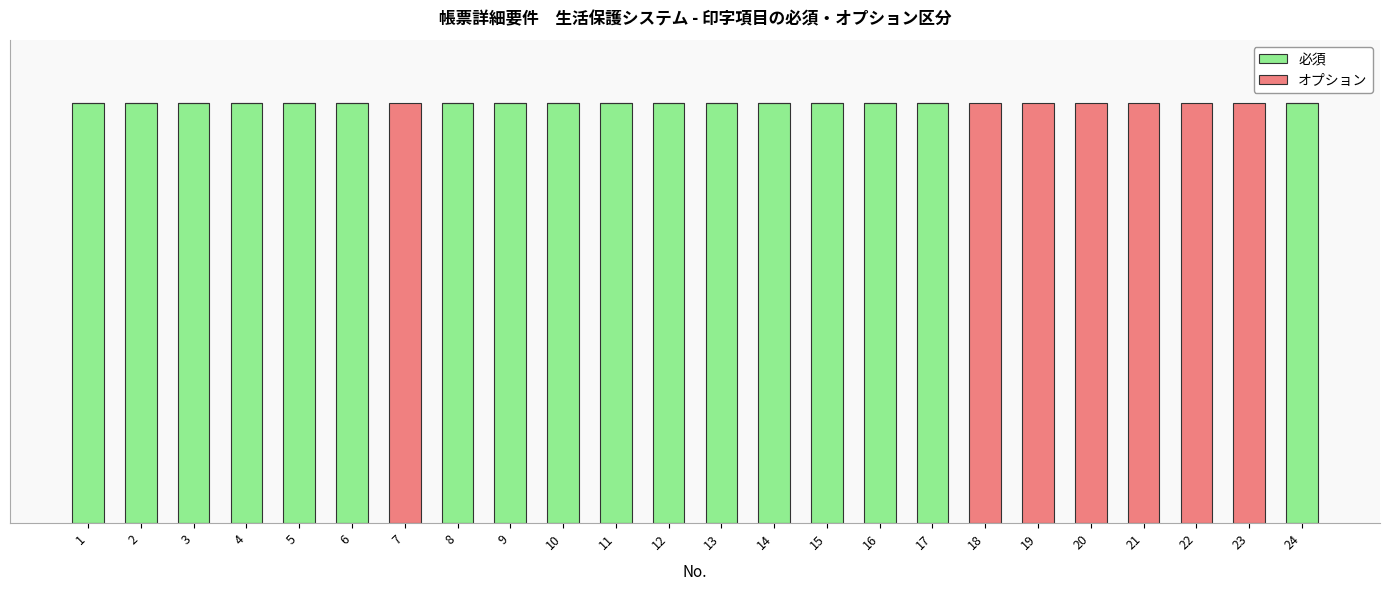

Are the bars horizontal?

No